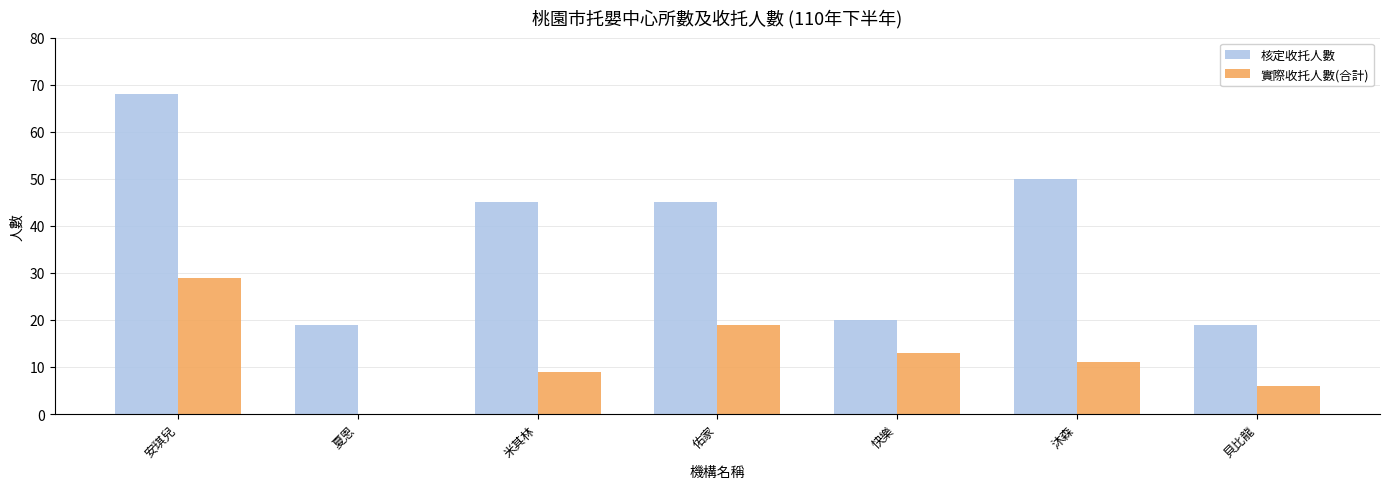

Where does the 核定收托人數 series first go above 45?

安琪兒